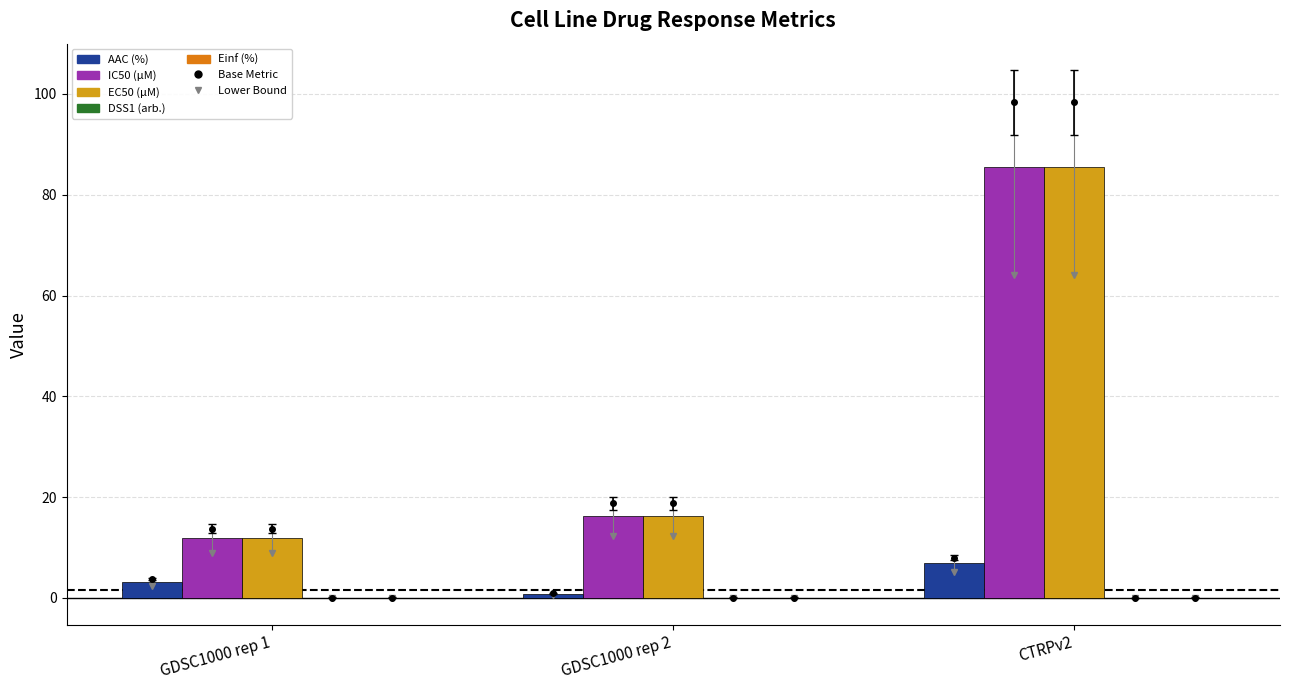

At how many categories does at least one series exceed 71?

1